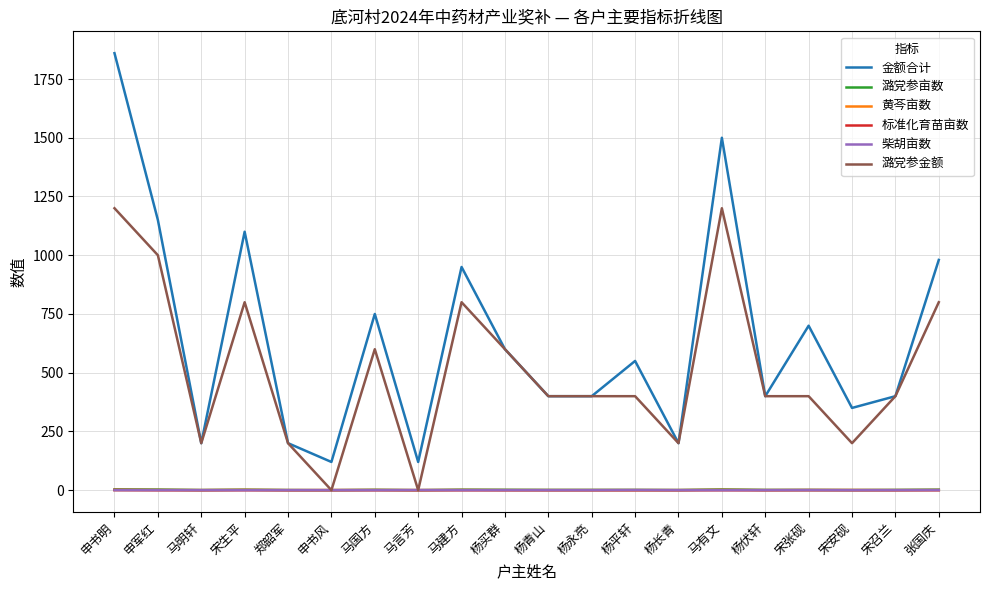

At which category does 潞党参金额 reach its first local valley?

马明轩